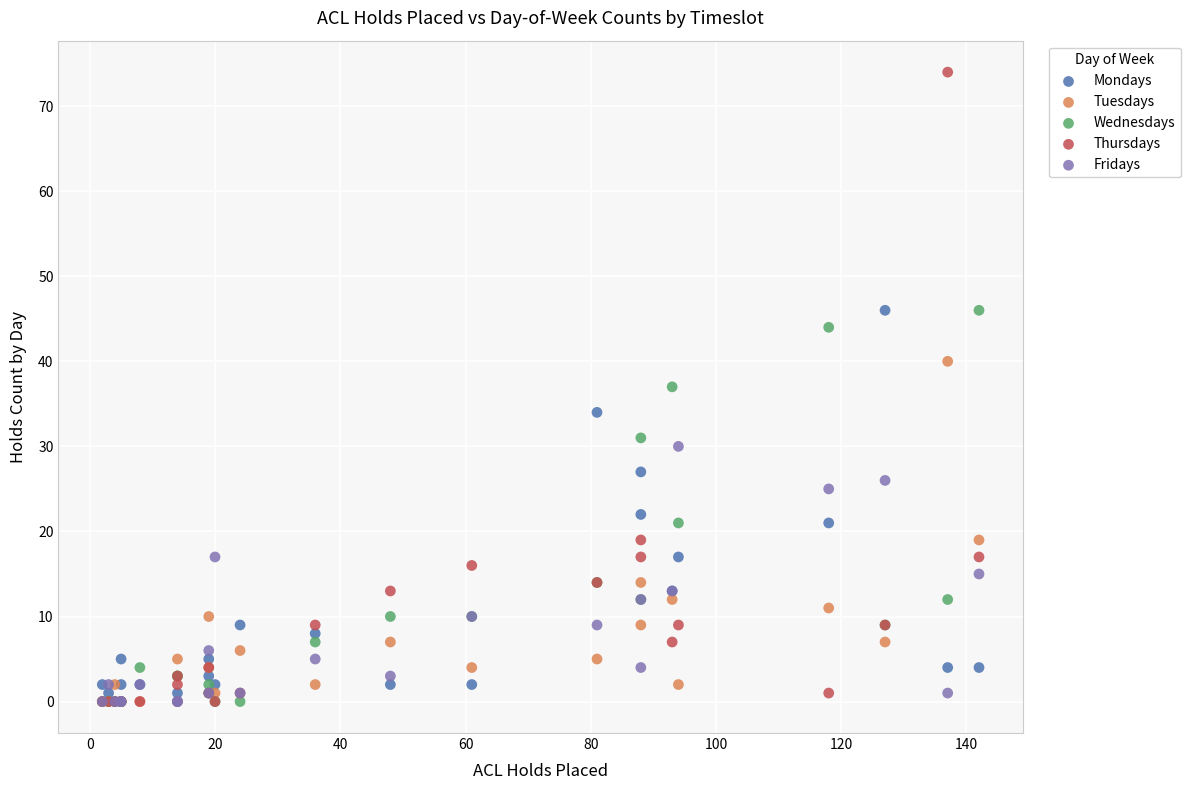

In the Wednesdays series, what Y value is closest to 23?

21